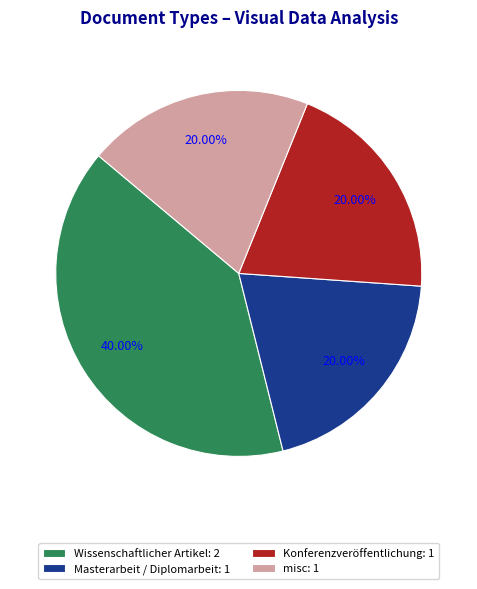

What is the largest slice in the pie chart?

Wissenschaftlicher Artikel